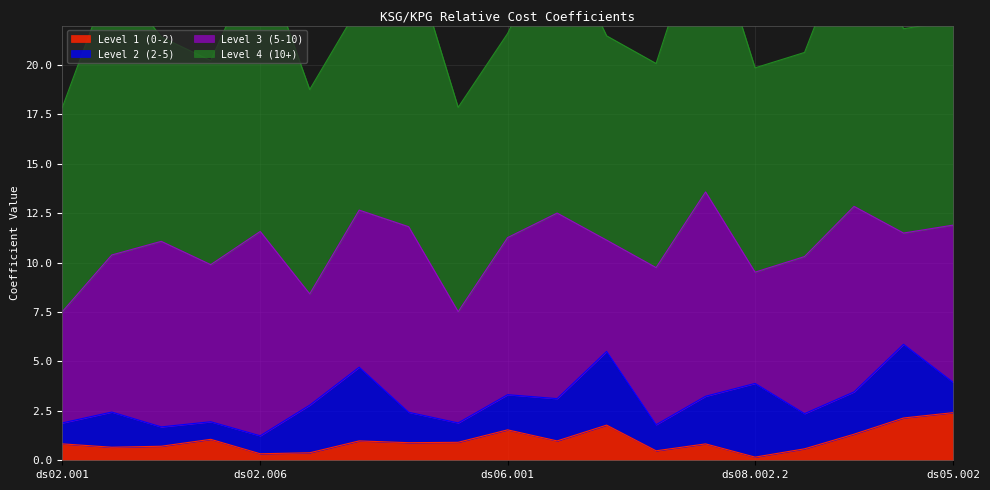

What is the smallest value displayed?

0.2